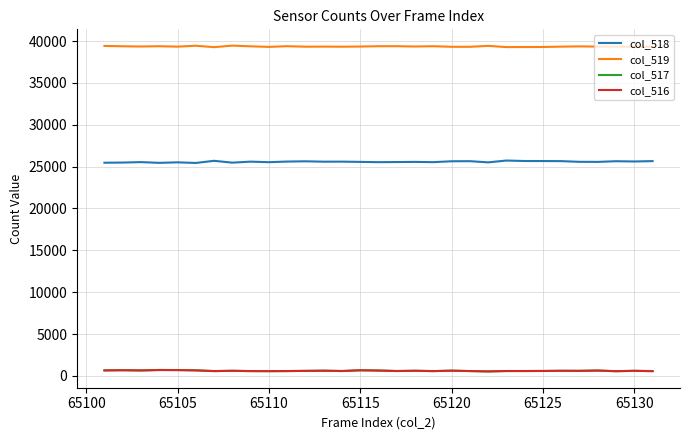

What is the highest value of the col_518 series?

25725